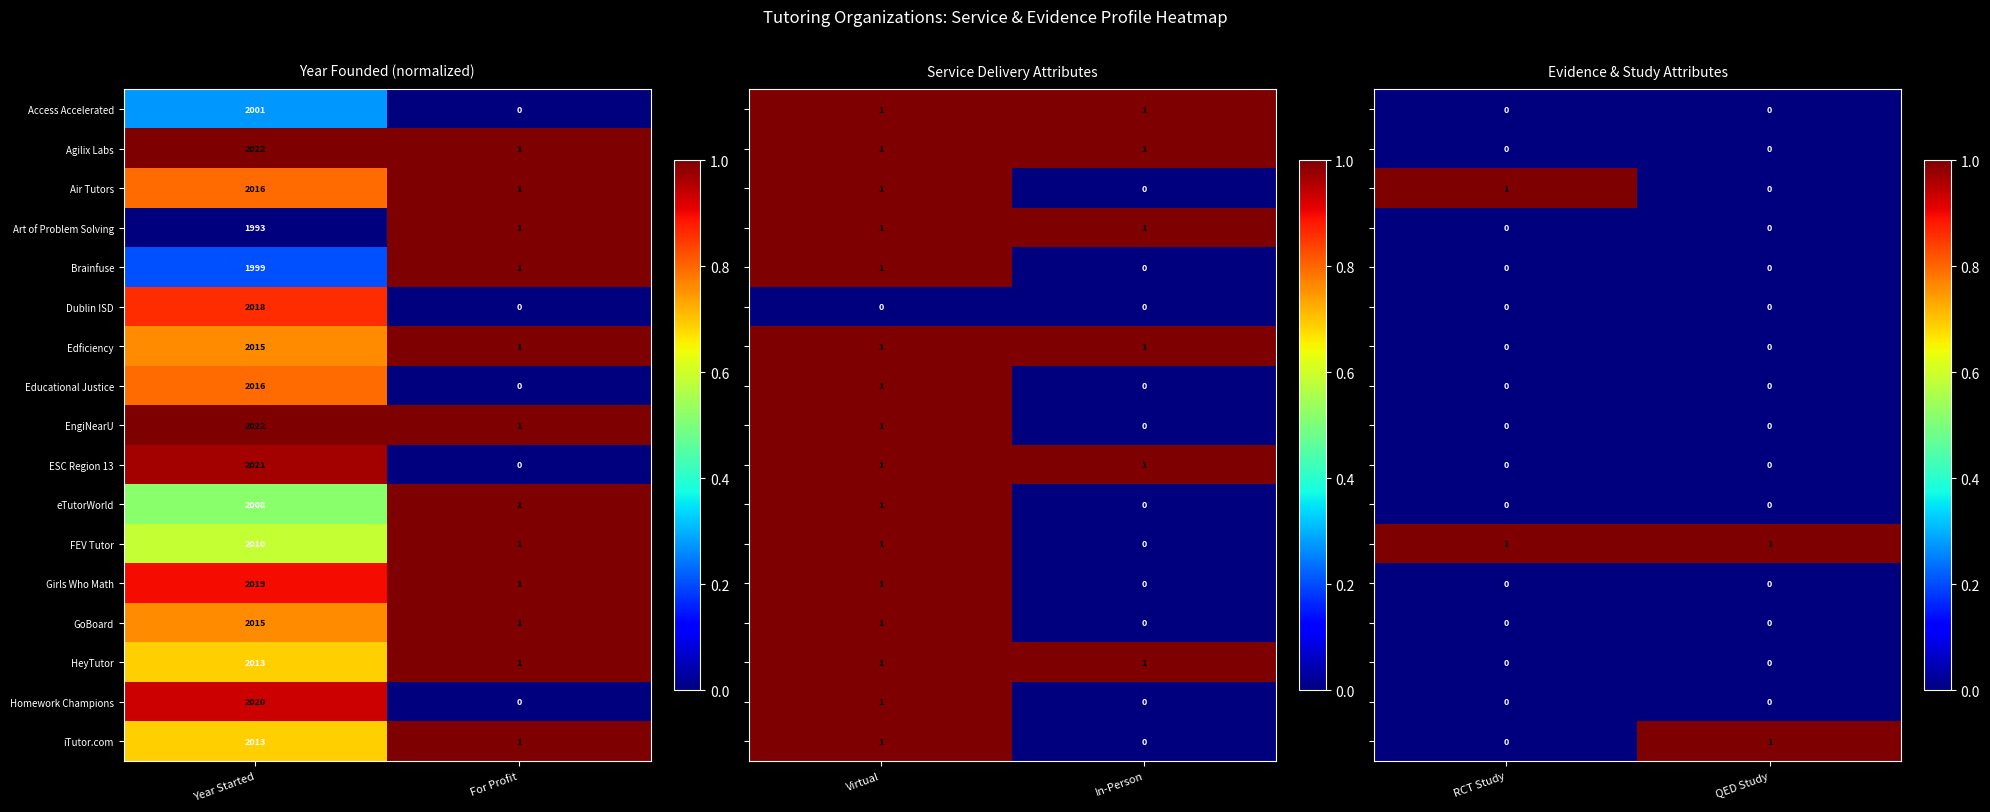

List the labels in order of EngiNearU value, smallest first.

For Profit, Year Started